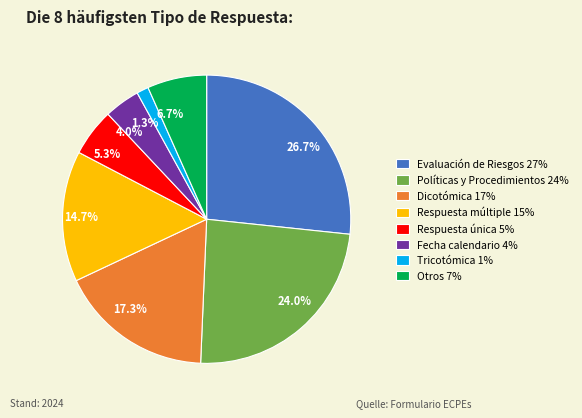

What percentage do Evaluación de Riesgos 27% and Políticas y Procedimientos 24% together represent?

50.7%